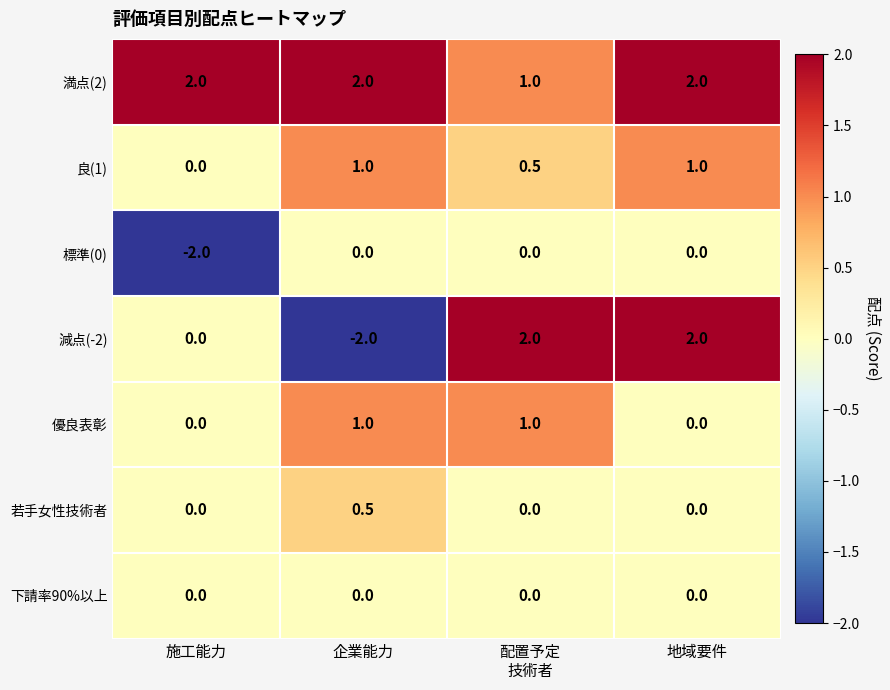

True or false: 標準(0) has a value of 0.9 at 地域要件.

False